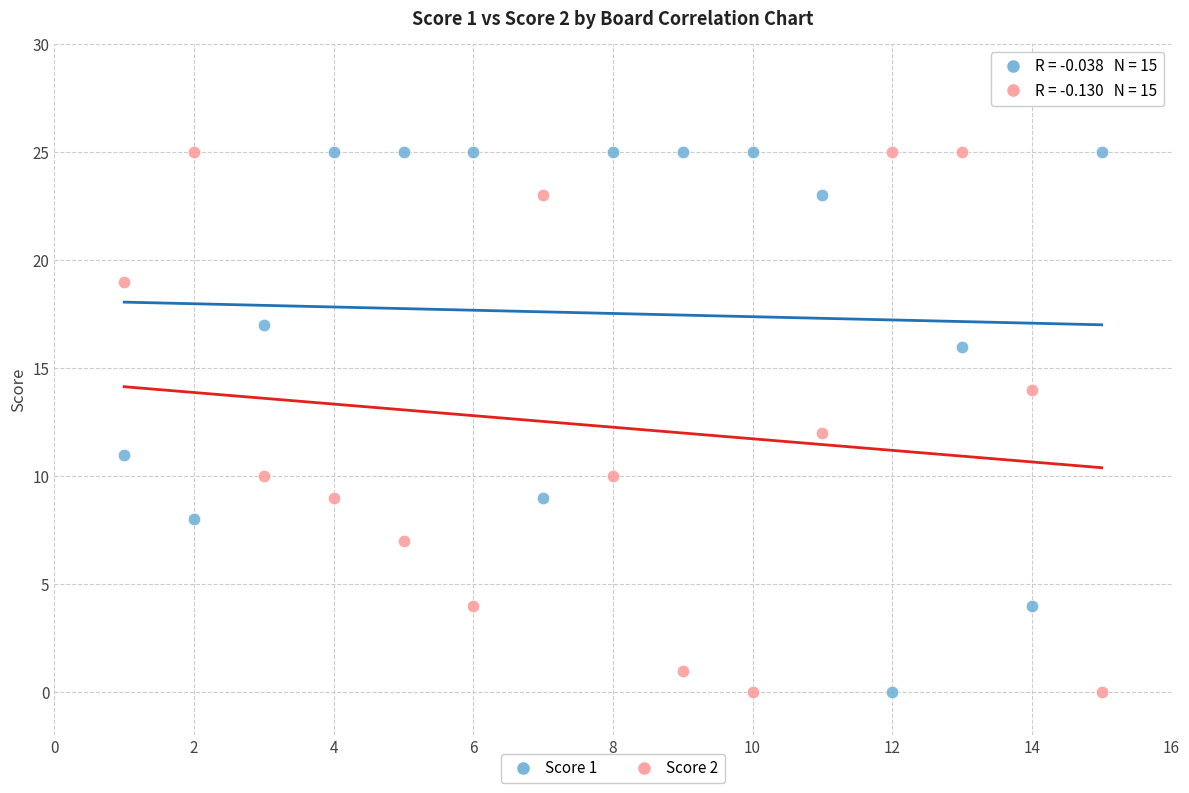

What is the X range (max minus min) for the scatter plot?

14